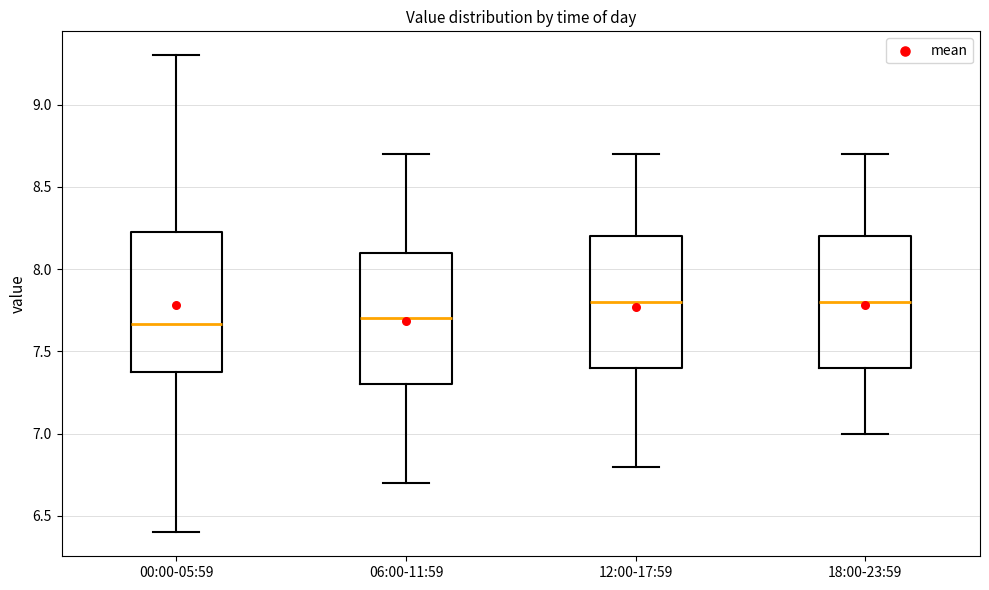

Reading left to right, read every box against the y-axis: the position of its median line, the range the box covers, and the ends of its whiskers. The values are not printed on the chart, so give them approximately, as read against the axis.

00:00-05:59: median 7.65, box 7.40 to 8.25, whiskers 6.40 to 9.30
06:00-11:59: median 7.70, box 7.30 to 8.10, whiskers 6.70 to 8.70
12:00-17:59: median 7.80, box 7.40 to 8.20, whiskers 6.80 to 8.70
18:00-23:59: median 7.80, box 7.40 to 8.20, whiskers 7.00 to 8.70